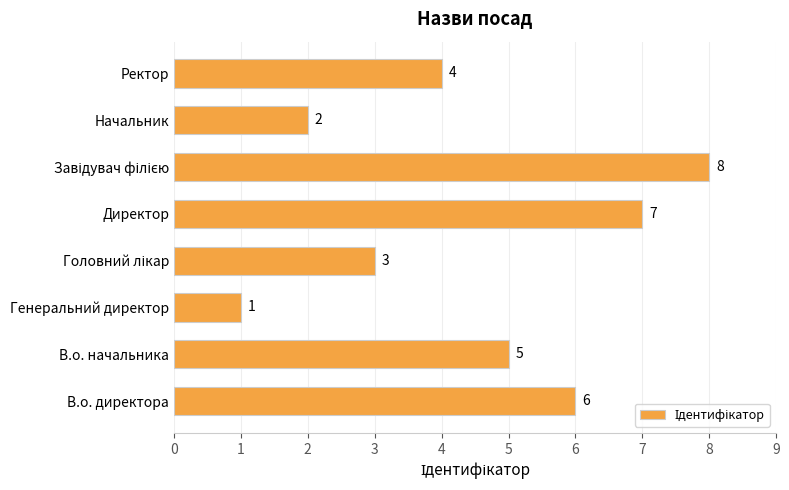

What is the change in value from Директор to Начальник?

-5